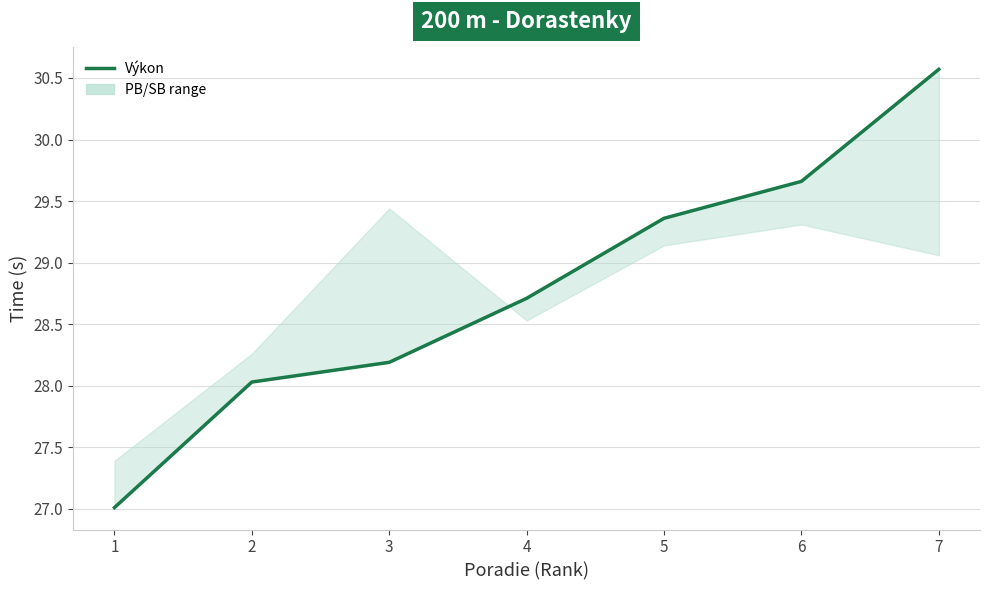

What is the sum of all values?

201.5